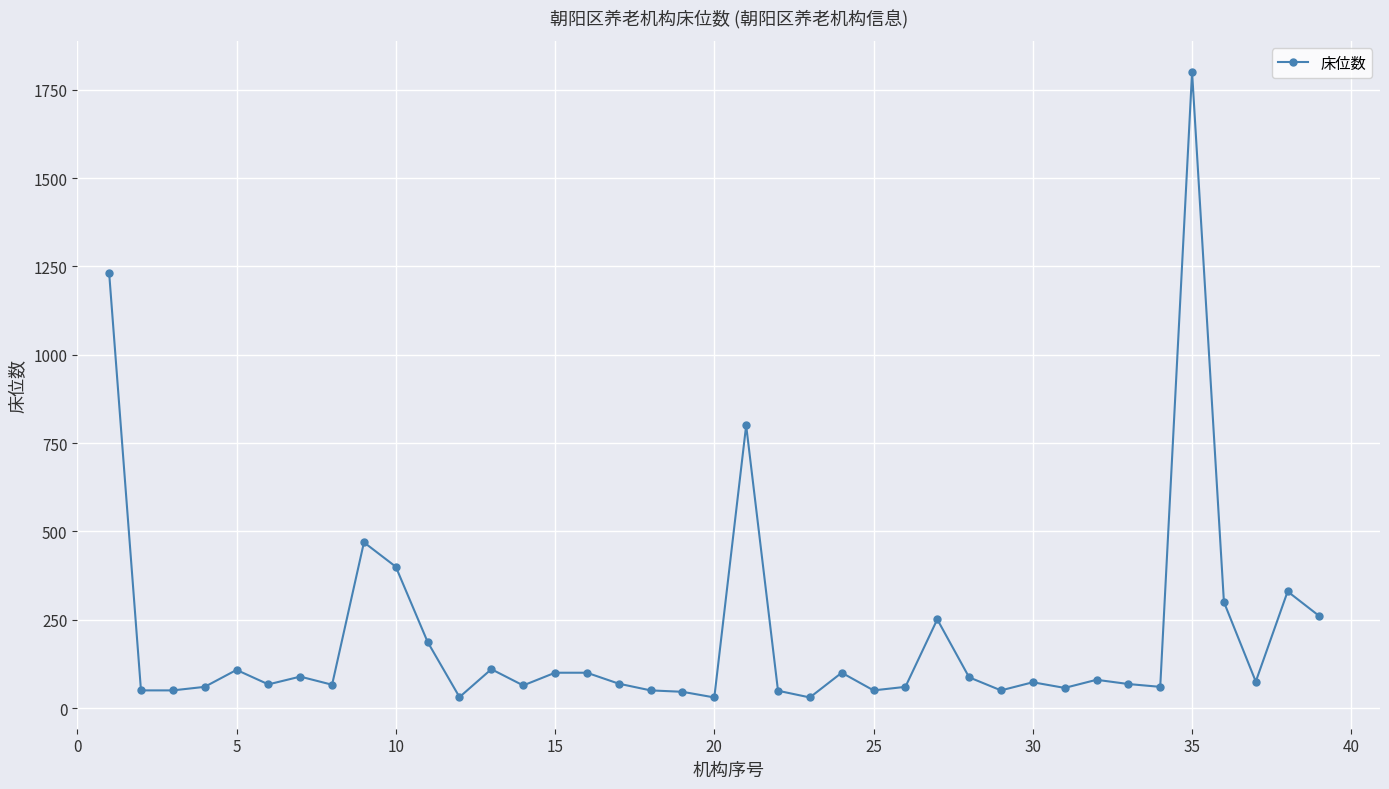

True or false: there are more than 2 points higher than both neighbors.

True